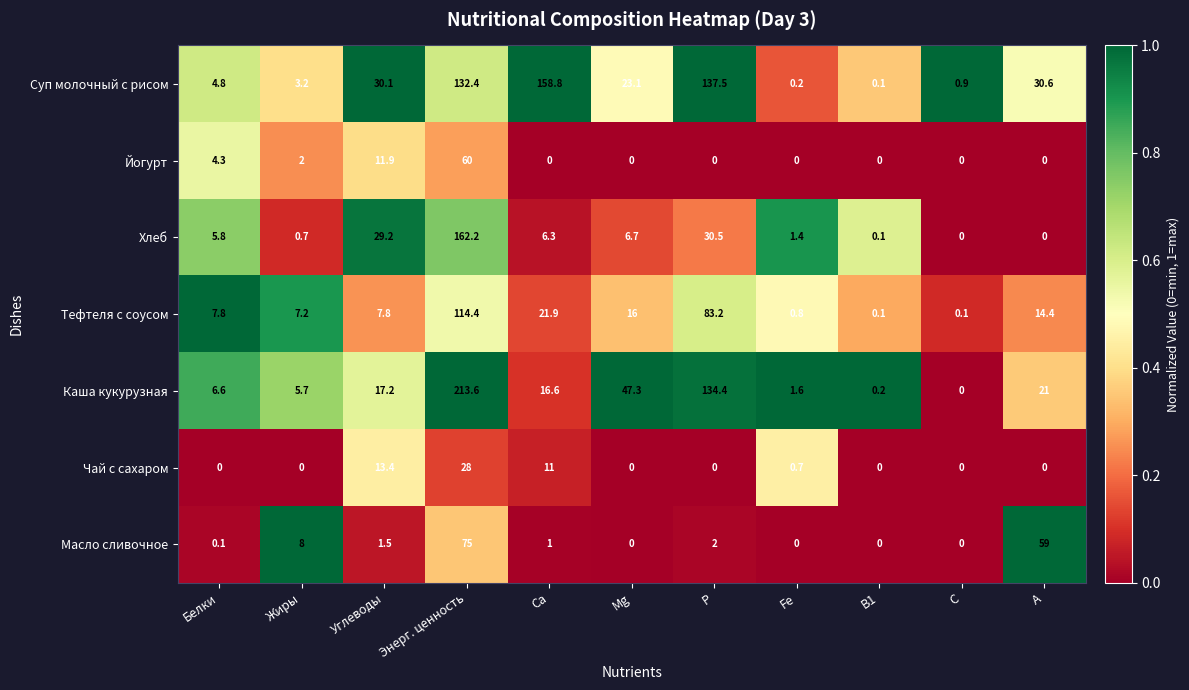

Rank the series at Энерг. ценность from lowest to highest value.

Чай с сахаром, Йогурт, Масло сливочное, Тефтеля с соусом, Суп молочный с рисом, Хлеб, Каша кукурузная